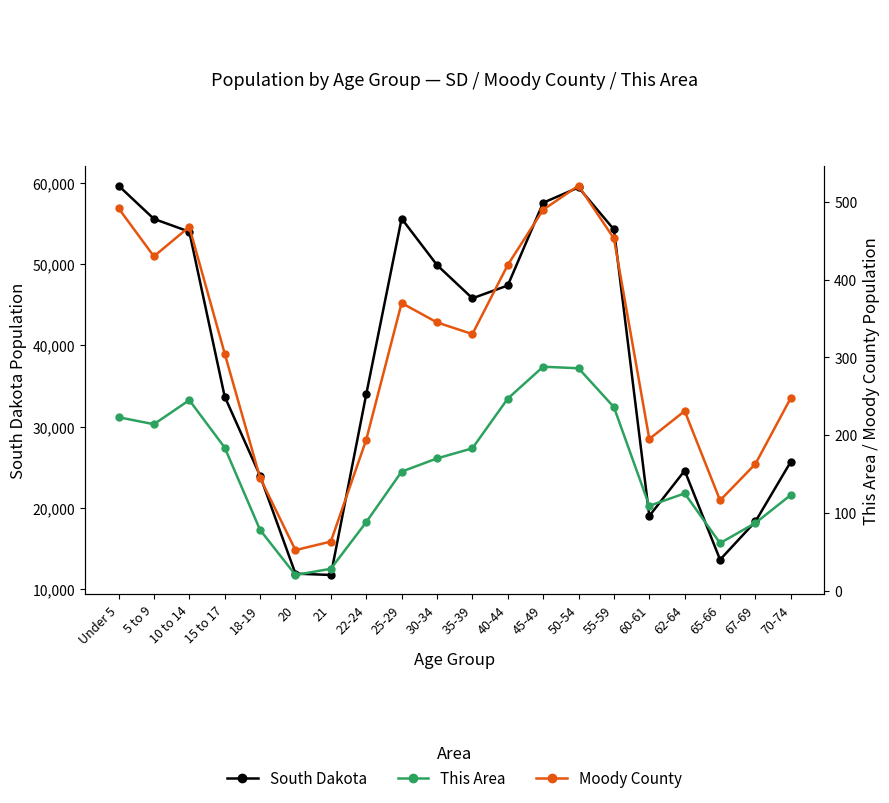

What is the lowest value of the South Dakota series?

11739